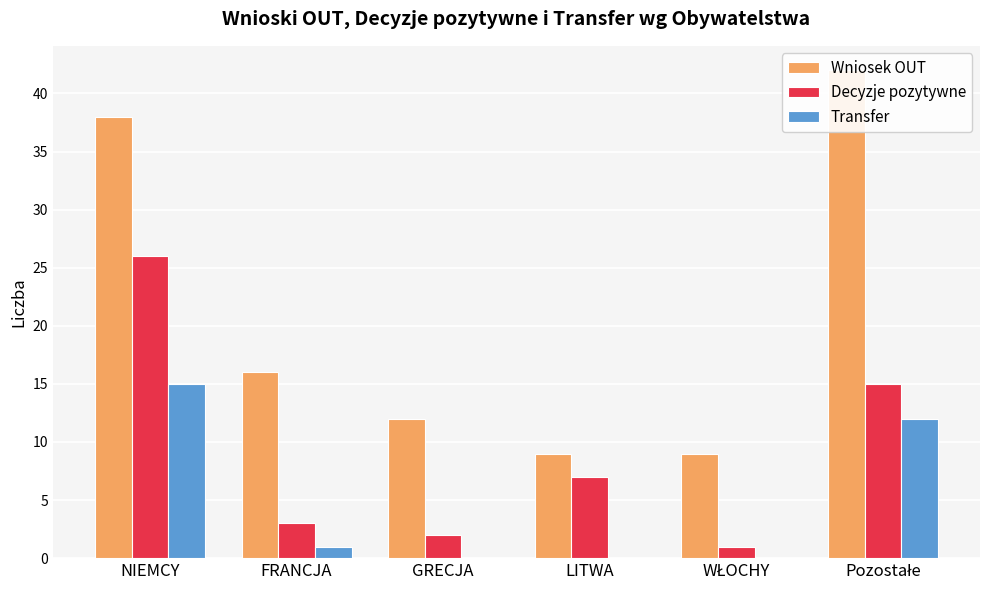

The value of Transfer at LITWA is -5. True or false?

False